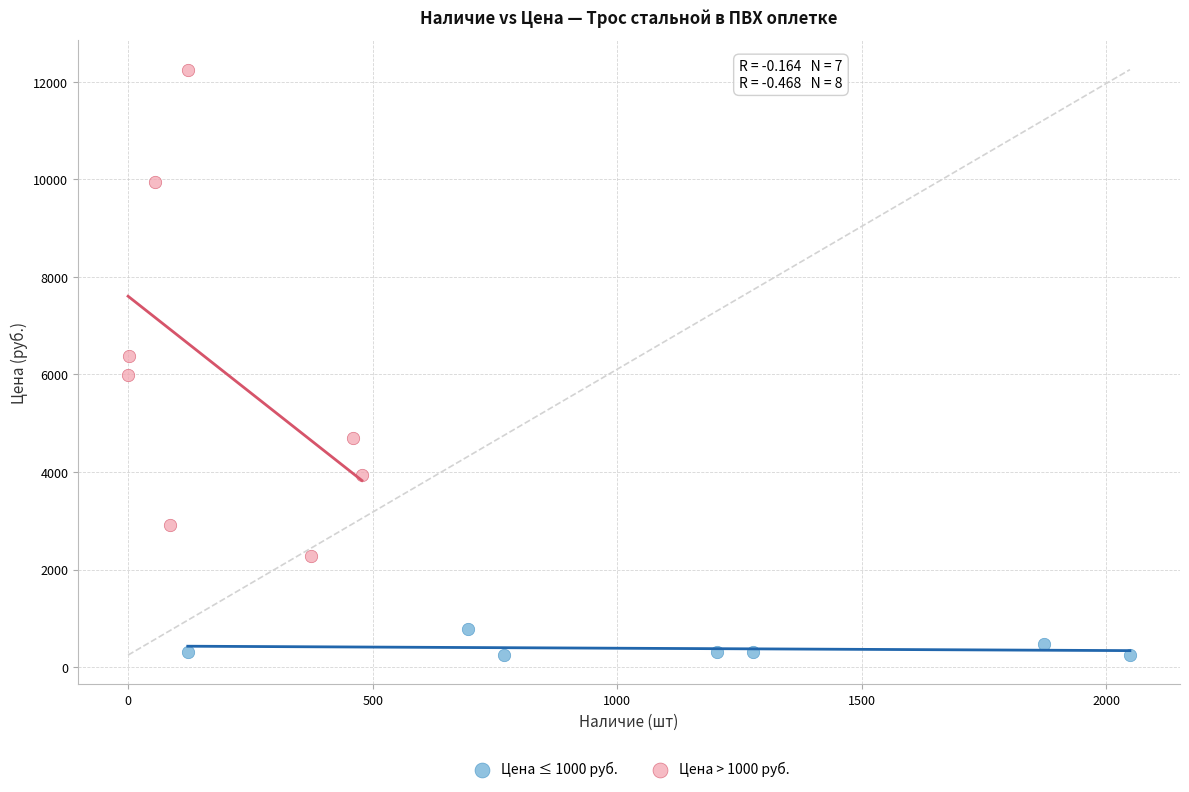

Which series reaches the maximum Y coordinate?

Цена > 1000 руб.